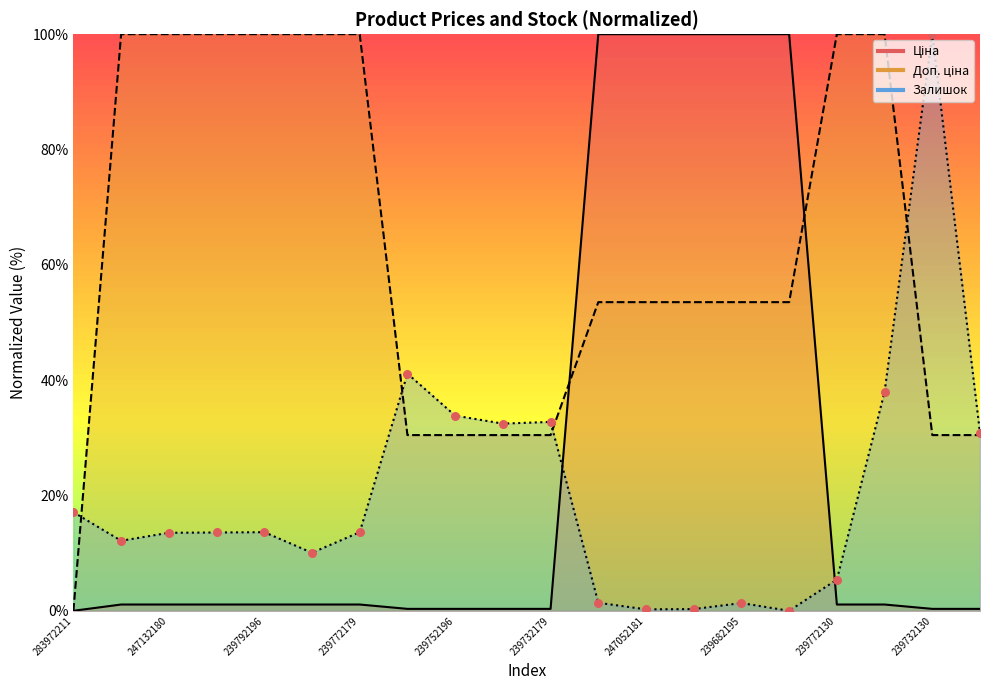

Which series contains the lowest Y value?

Ціна